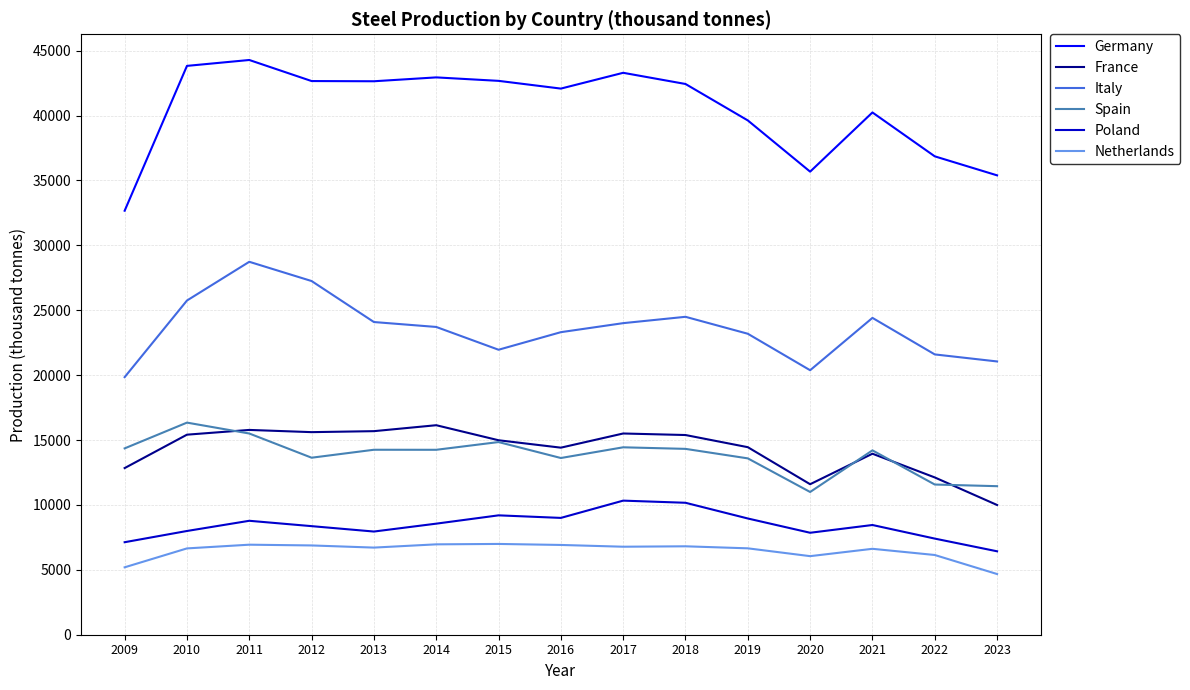

Where does the Poland series first go above 8454?

2011